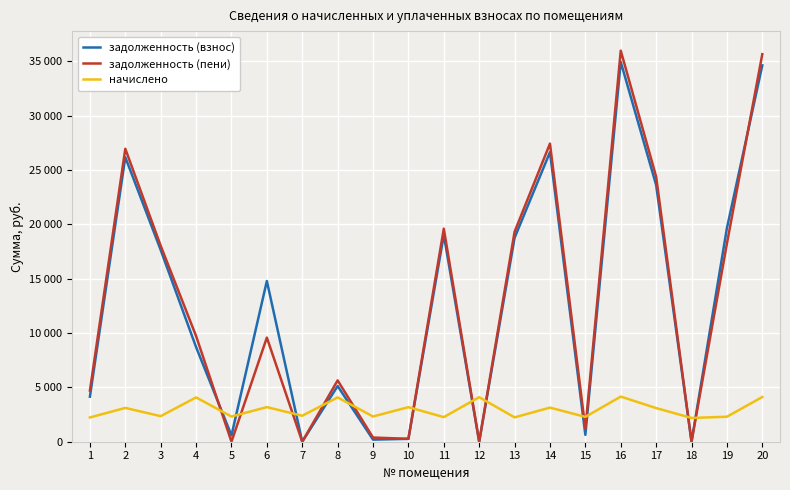

Is this an area chart (filled region under the line)?

No